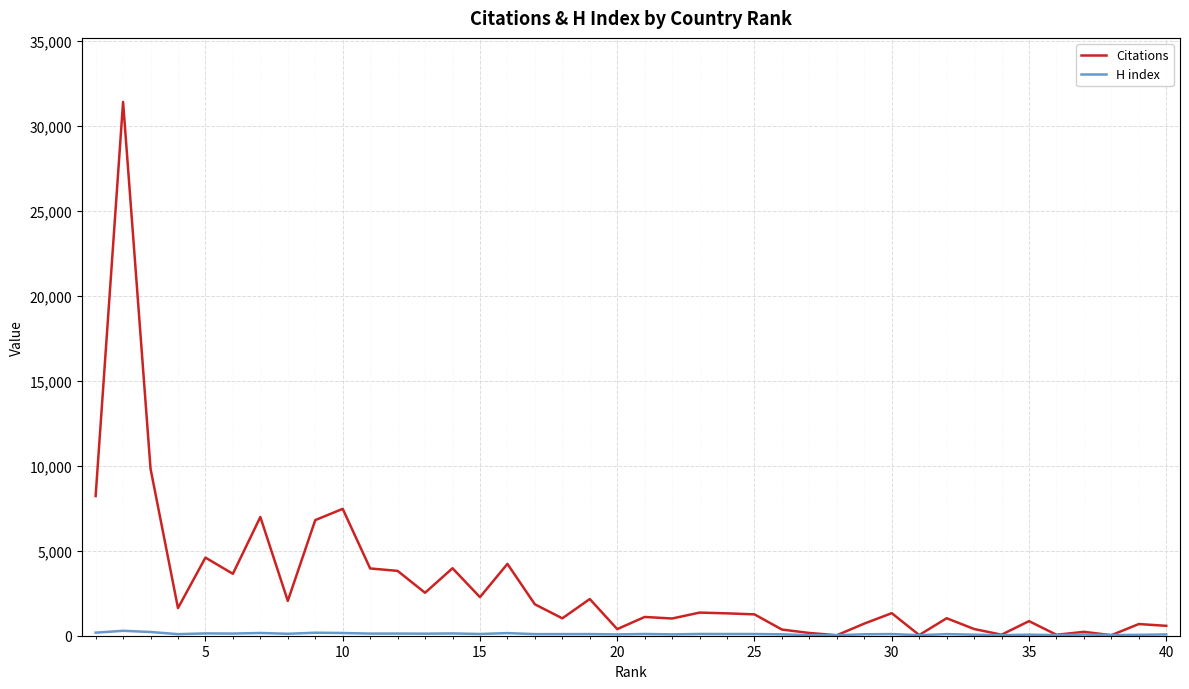

What is the highest value of the H index series?

290